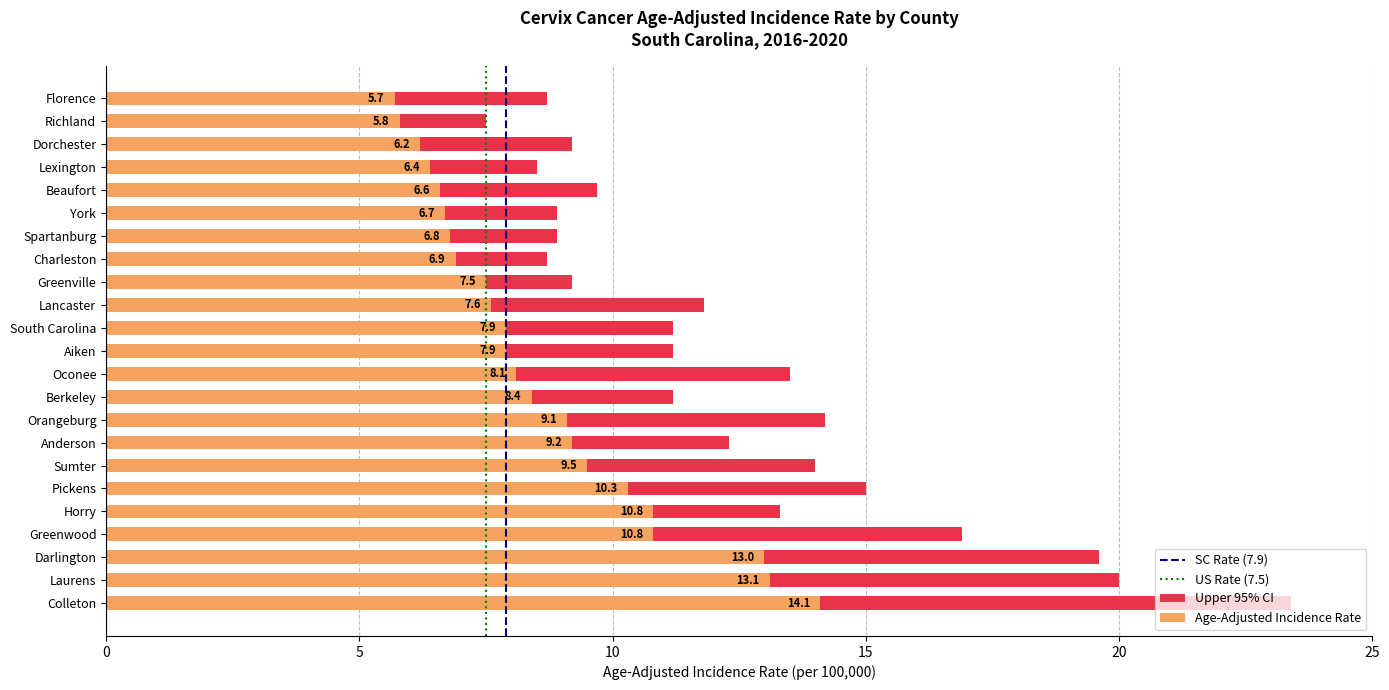

List the series in order of their peak value, lowest first.

Age-Adjusted Incidence Rate, Upper 95% CI